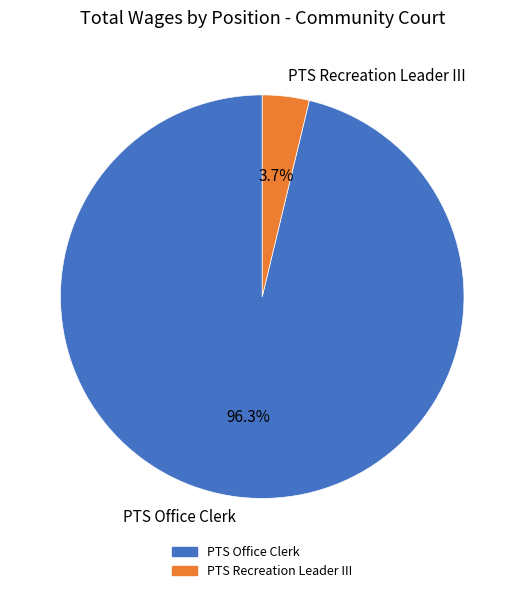

Which has a higher value, PTS Office Clerk or PTS Recreation Leader III?

PTS Office Clerk